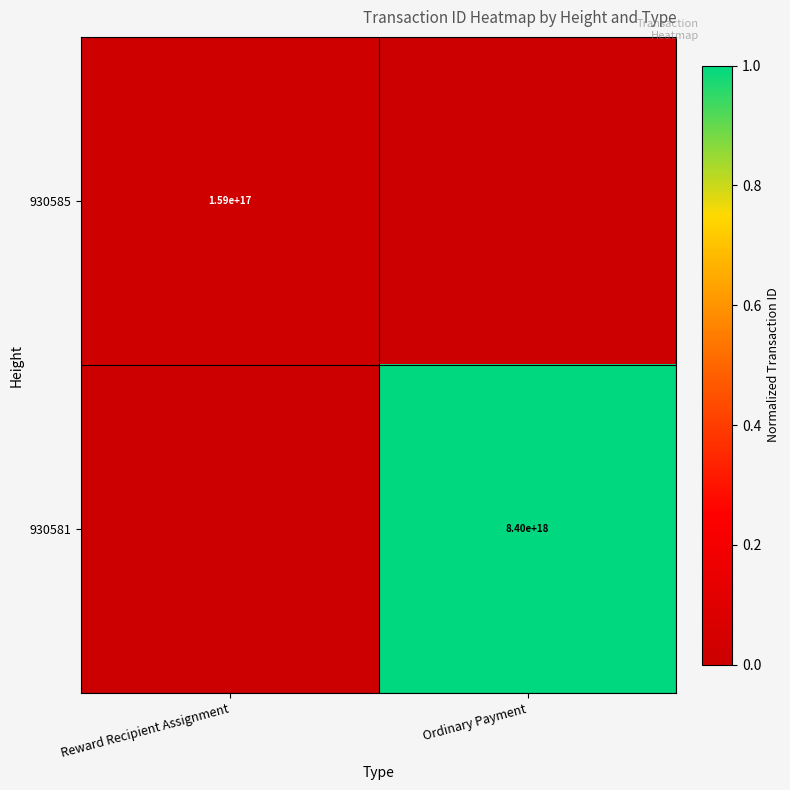

Is the value of 930581 at Ordinary Payment greater than the value of 930585 at Reward Recipient Assignment?

Yes